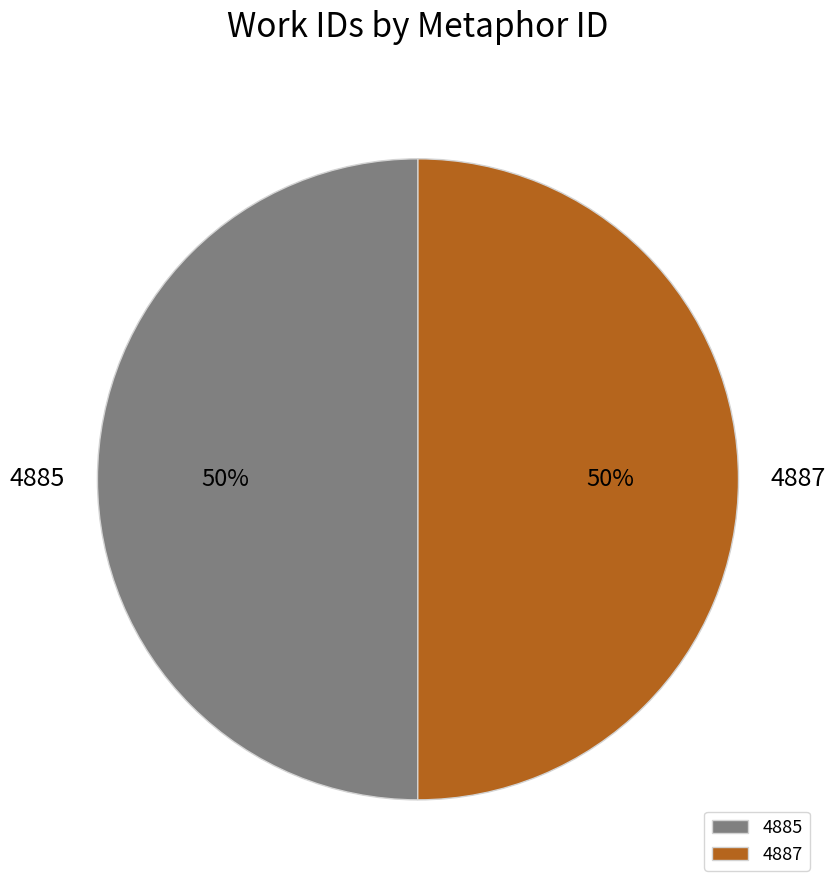

To the nearest percent, what percentage of the pie is 4885?

50%